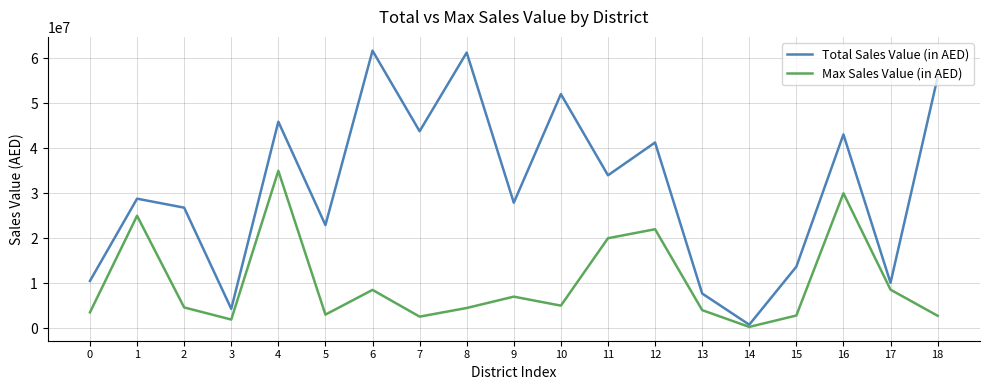

What is the average value of the Max Sales Value (in AED) series?

10046754